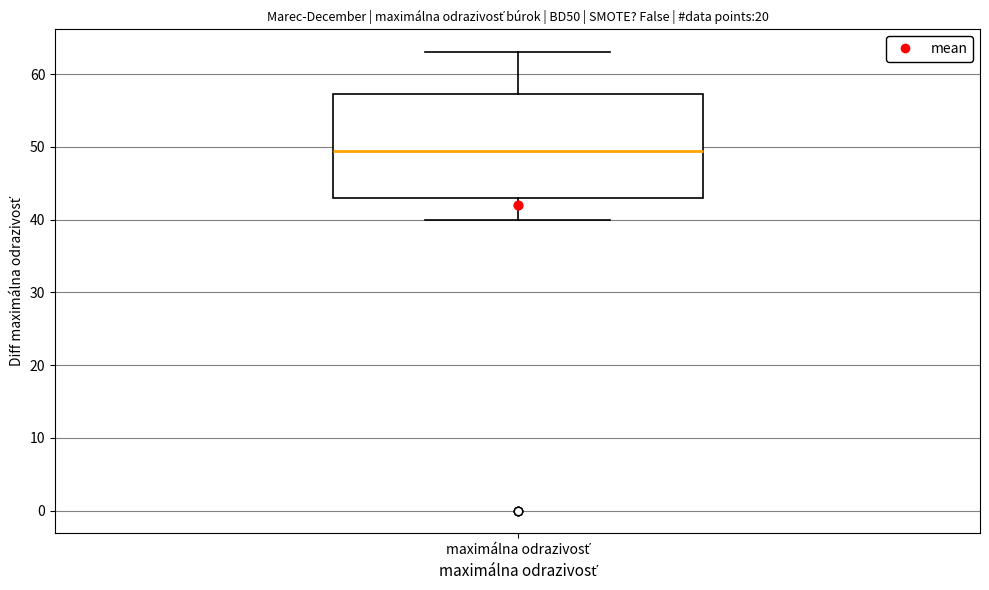

Read this box plot against the y-axis: the position of the median line, the range covered by the box, and the ends of both whiskers. The values are not printed on the chart, so give them approximately, as read against the axis.

median 50, box 43 to 57, whiskers 40 to 63